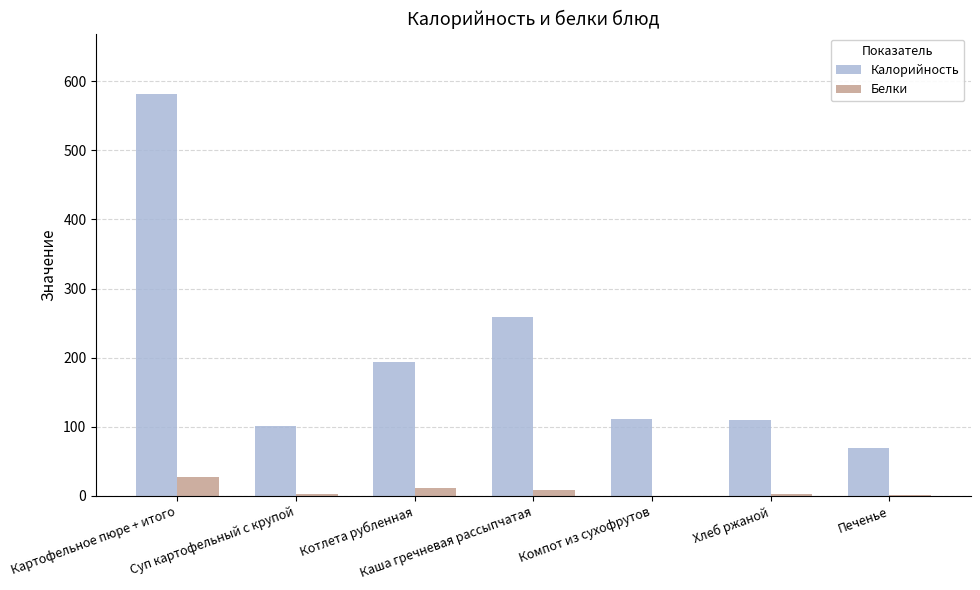

What is the sum of all Белки values?

55.6